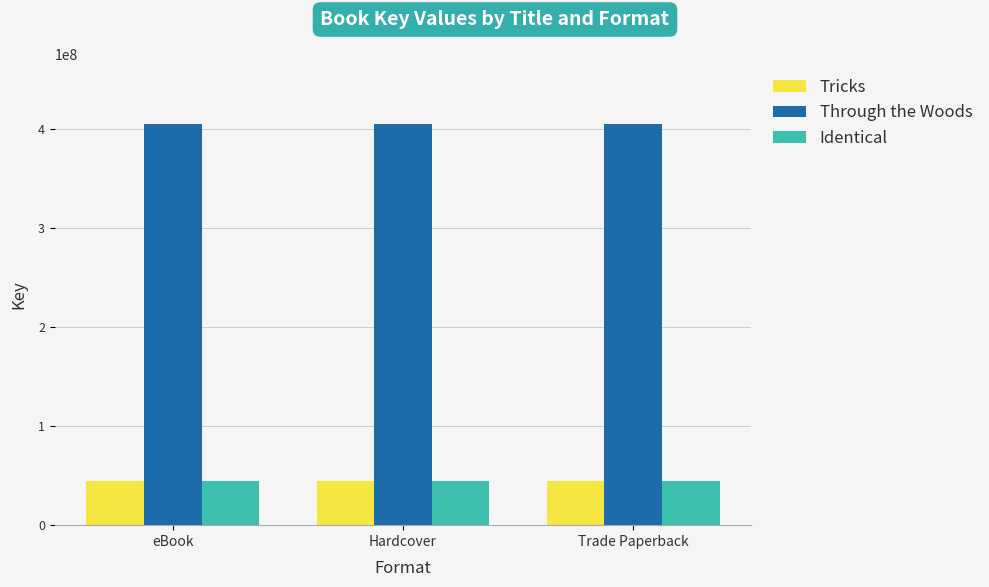

What is the minimum value for Identical?

44577221